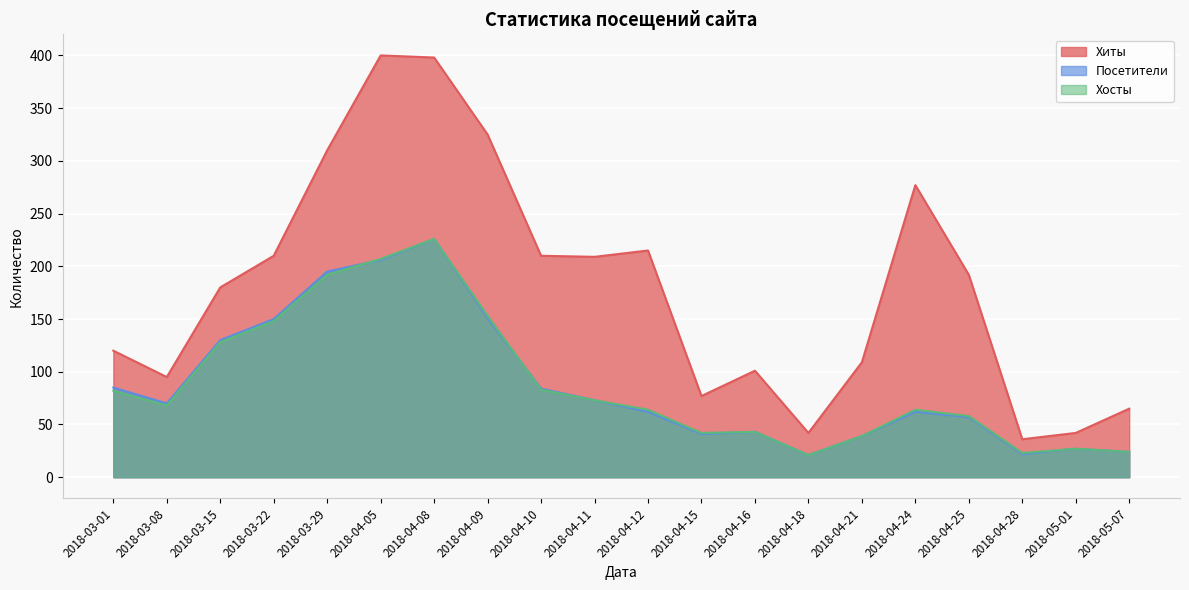

At which label does Посетители reach its peak?

2018-04-08